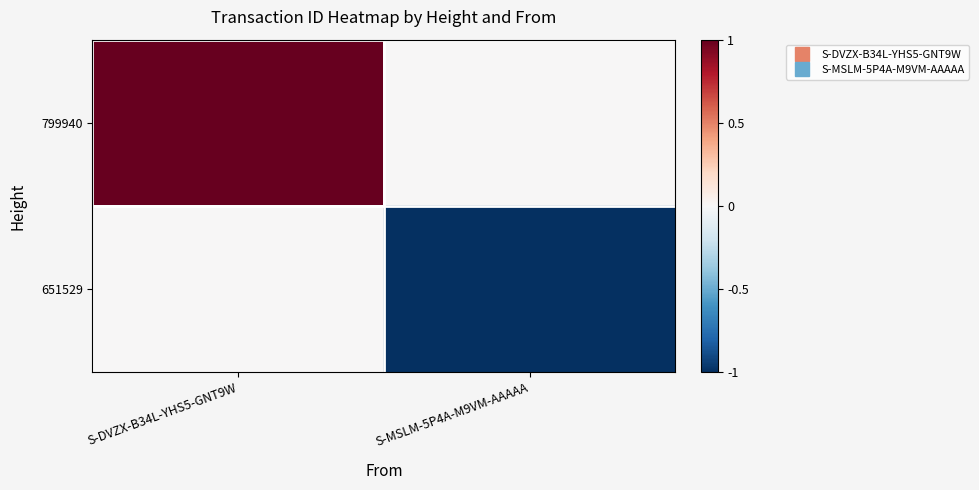

What is the minimum value shown in the chart?

-1.0